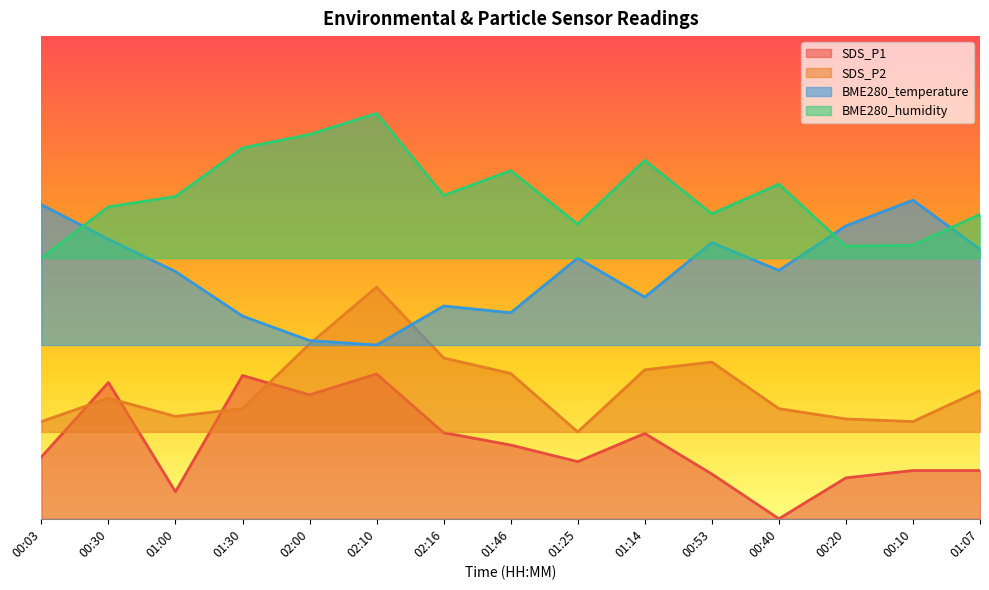

In BME280_temperature, how many points are higher than both neighbors (excluding endpoints)?

4